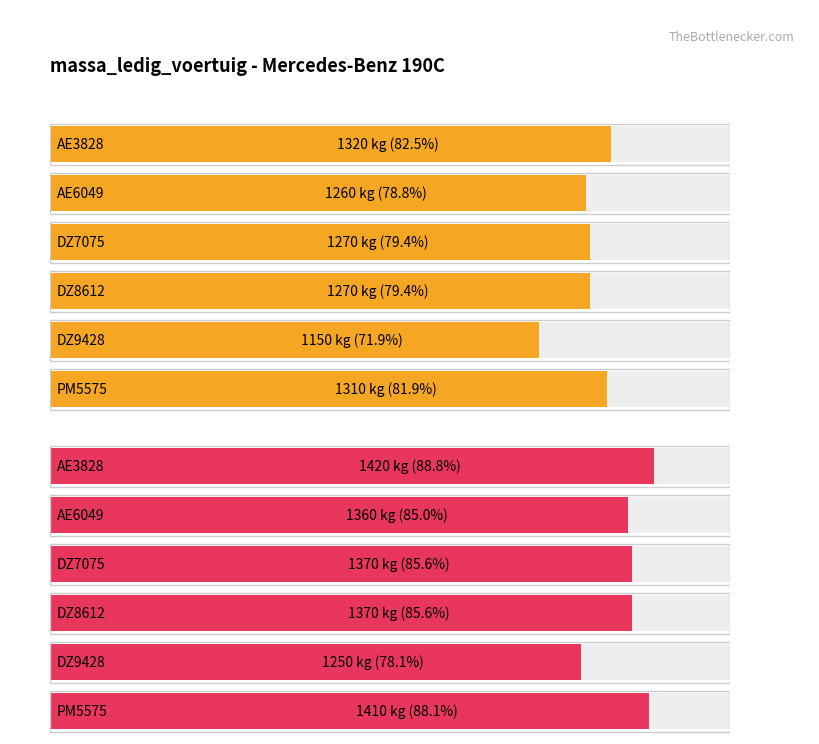

Is the value of massa_rijklaar at DZ9428 greater than the value of massa_ledig_voertuig at DZ8612?

No